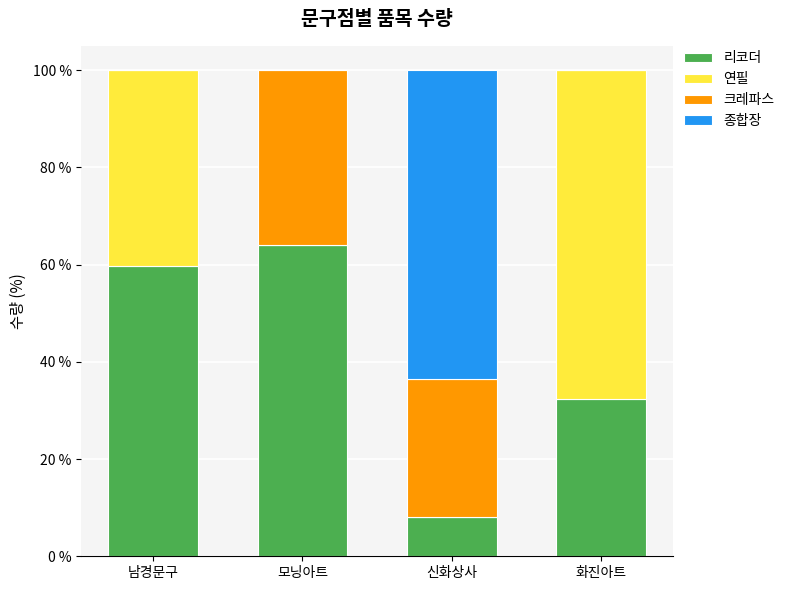

Is it true that 리코더 equals 99.8 at 남경문구?

False